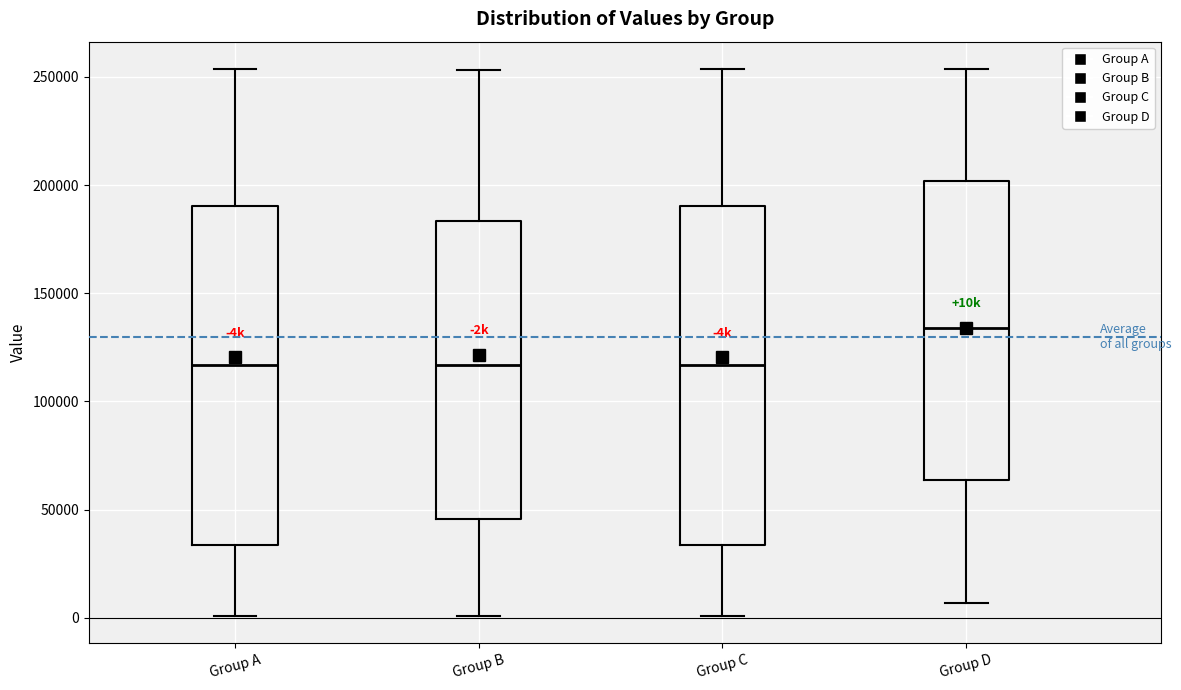

Reading left to right, read every box against the y-axis: the position of its median line, the range the box covers, and the ends of its whiskers. The values are not printed on the chart, so give them approximately, as read against the axis.

Group A: median 115000, box 35000 to 190000, whiskers 0 to 255000
Group B: median 115000, box 45000 to 185000, whiskers 0 to 255000
Group C: median 115000, box 35000 to 190000, whiskers 0 to 255000
Group D: median 135000, box 65000 to 200000, whiskers 5000 to 255000